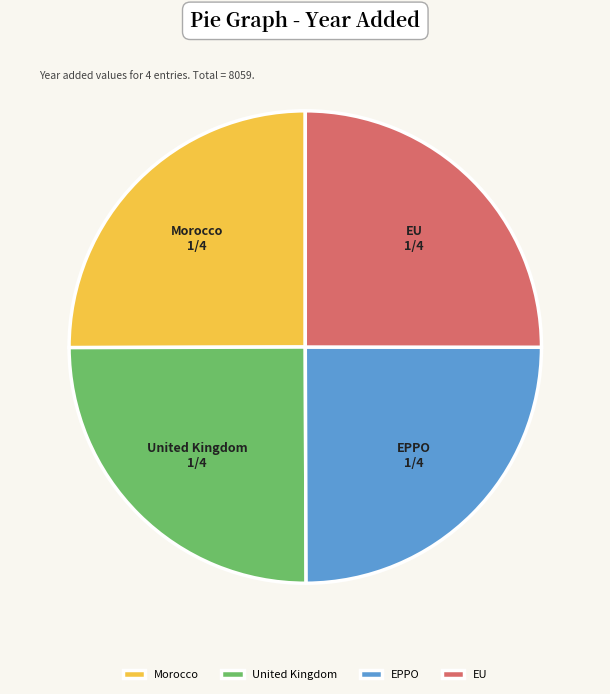

Approximately how many times larger is the value at EU compared to Morocco?

1.0